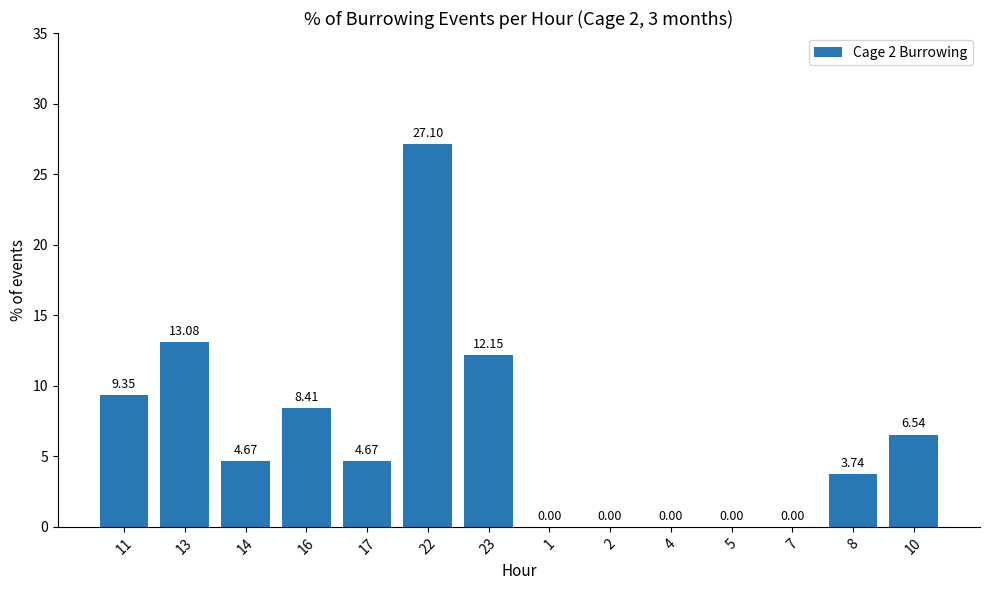

Between 11 and 4, which is larger?

11